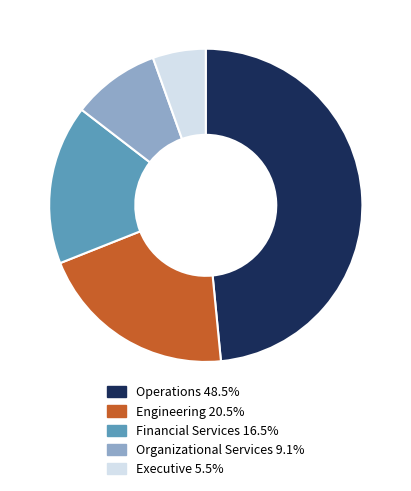

Is it true that Engineering is 12% of the pie?

False